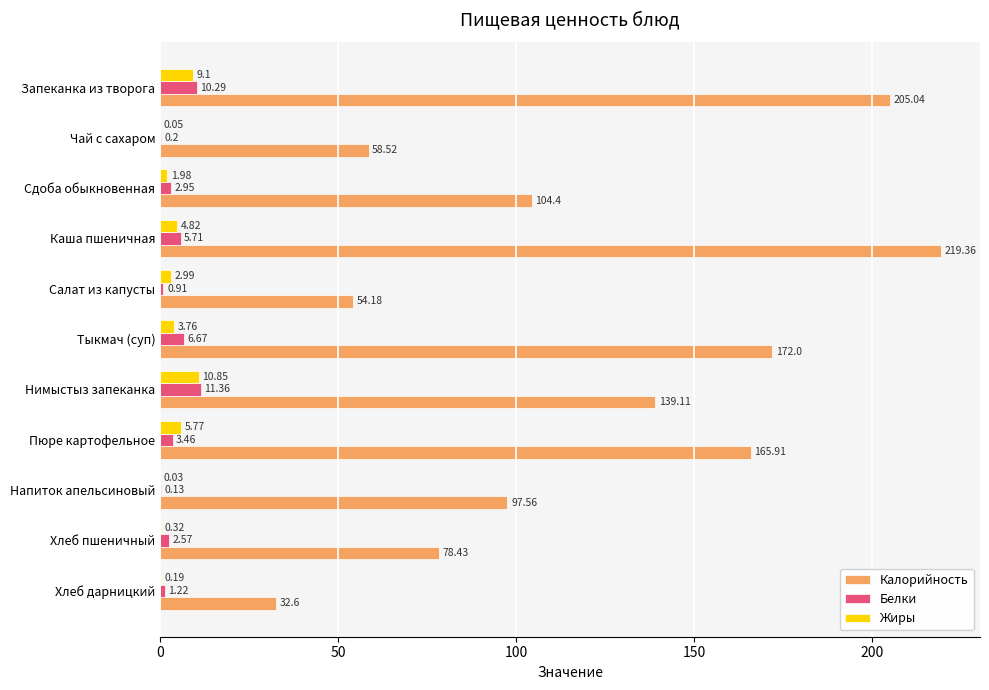

Which series changed the most between Тыкмач (суп) and Хлеб пшеничный?

Калорийность